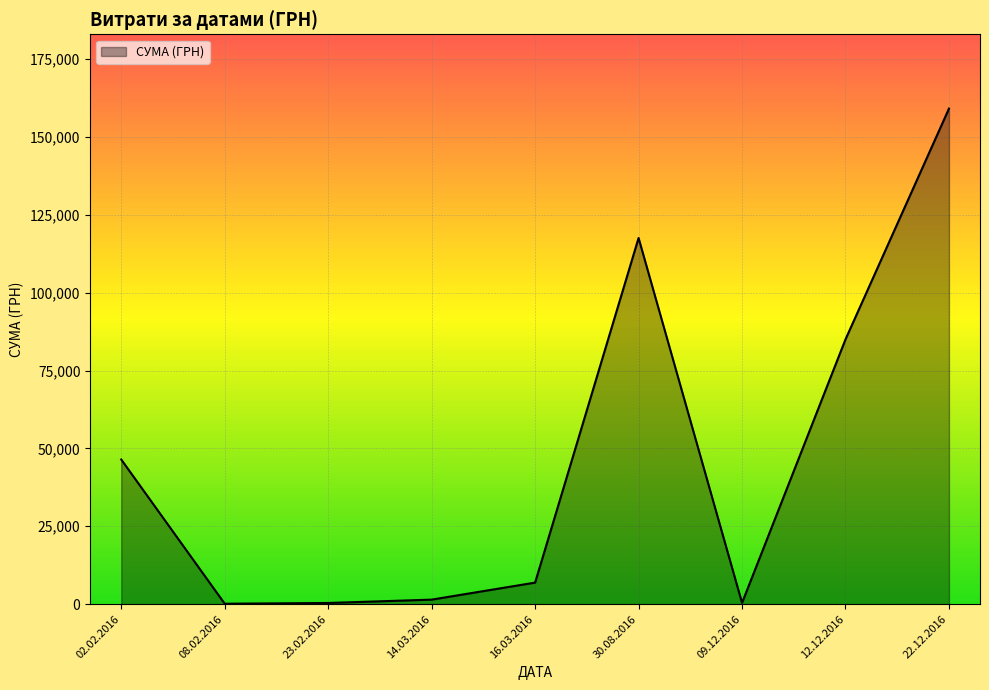

The value at 12.12.2016 is 85008.2. True or false?

True